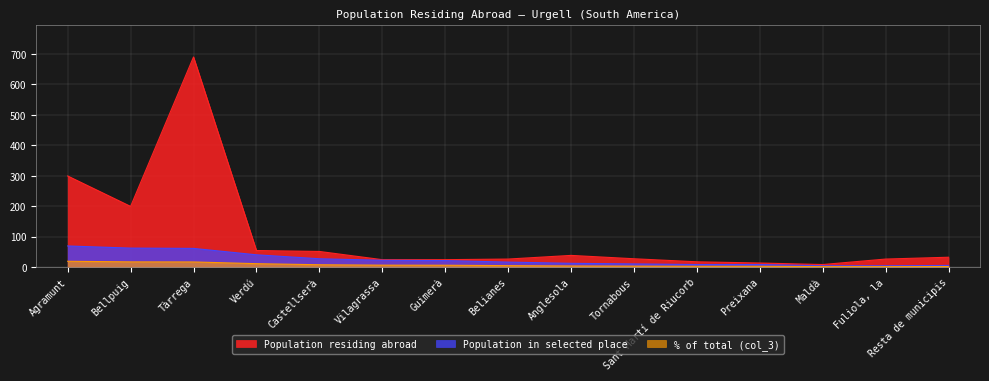

What is the value of the Population residing abroad point at the 4th from the left?

54.0